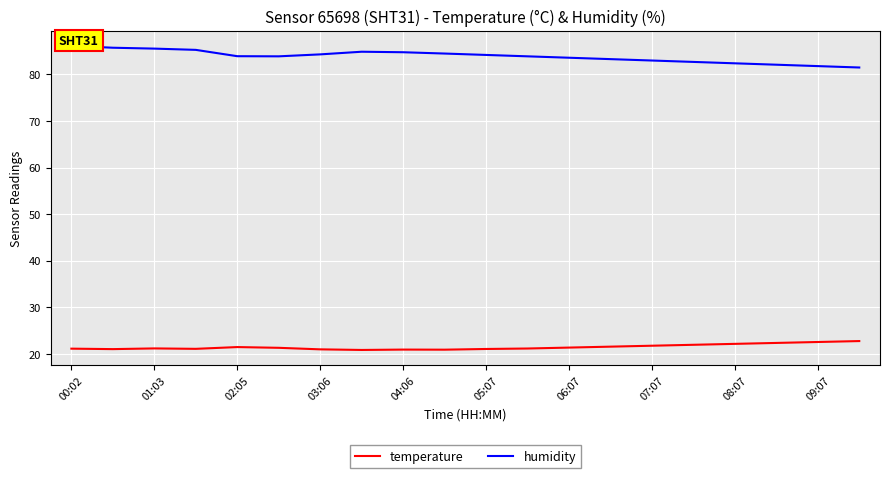

The temperature series shows 34.2 at 05:07. True or false?

False